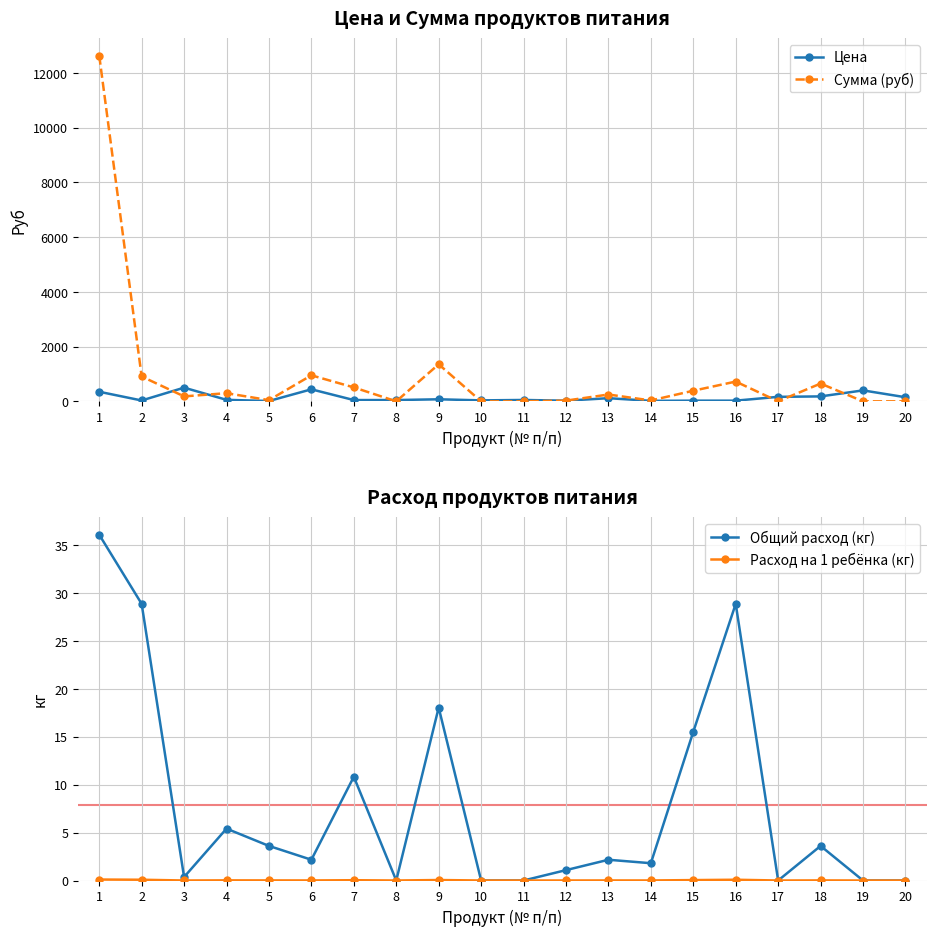

At which label is Цена closest to 256?

18